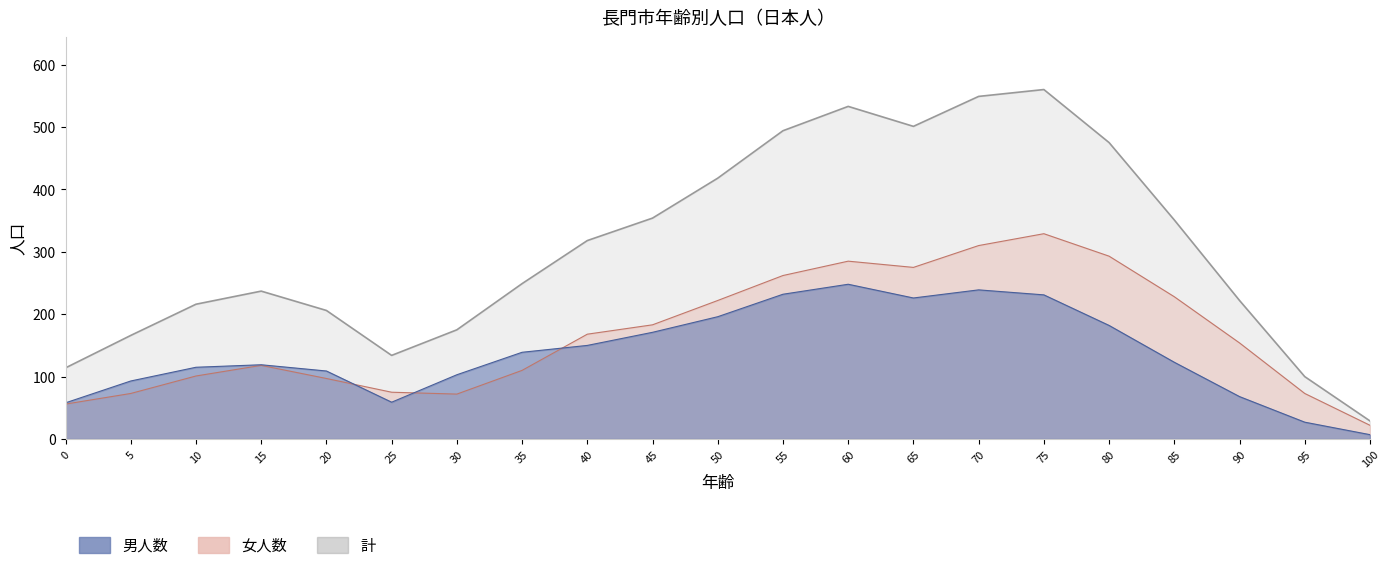

True or false: 計 has a value of 878 at 60.

False